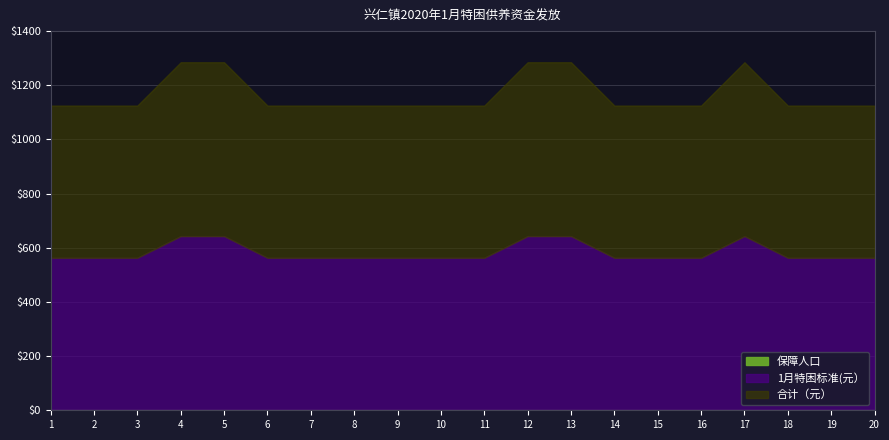

Reading left to right, transcribe all the data shown in this chart.

保障人口: 1	1	1	1	1	1	1	1	1	1	1	1	1	1	1	1	1	1	1	1
1月特困标准(元）: 562	562	562	642	642	562	562	562	562	562	562	642	642	562	562	562	642	562	562	562
合计（元）: 562	562	562	642	642	562	562	562	562	562	562	642	642	562	562	562	642	562	562	562